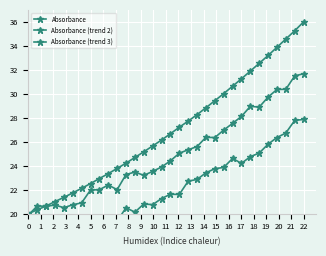

How many lines are shown in the chart?

3